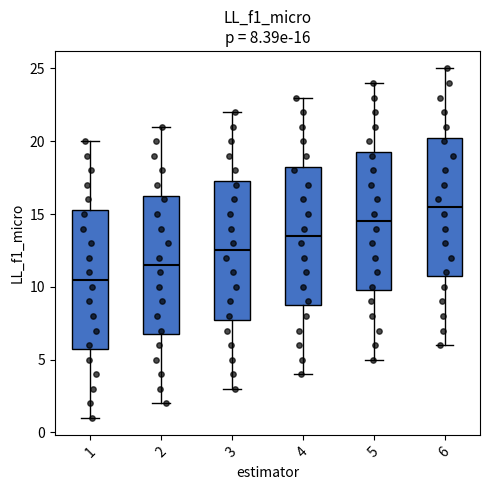

Which box has the highest median line?

6